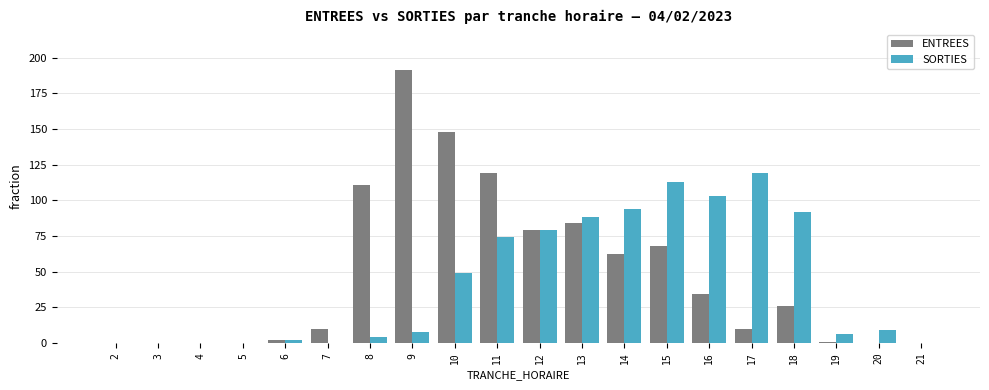

Between 6 and 17, which series saw the biggest shift?

SORTIES